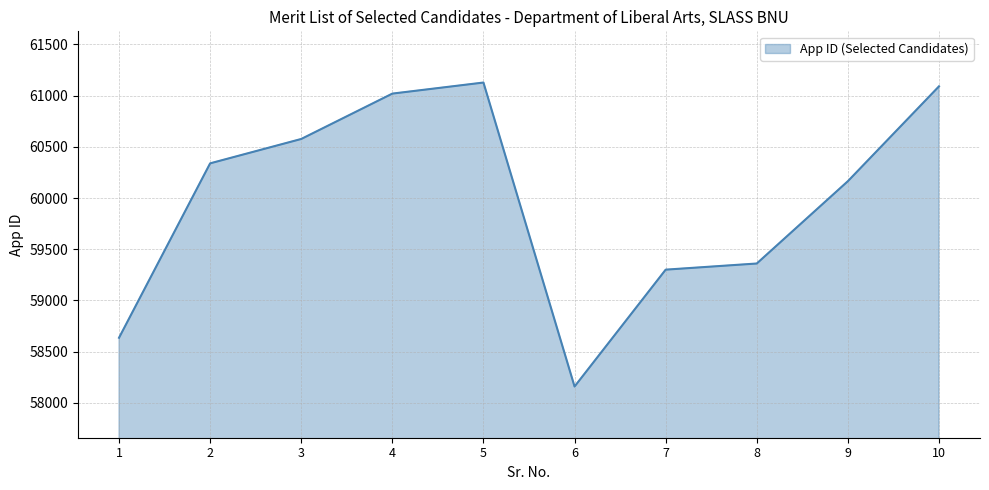

Rank the categories by value from highest to lowest.

5, 10, 4, 3, 2, 9, 8, 7, 1, 6